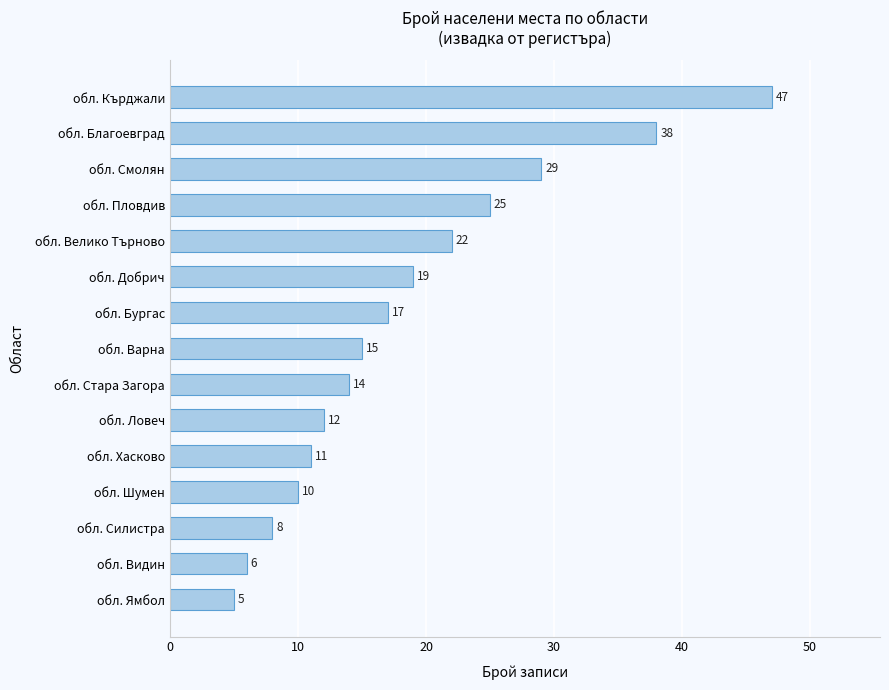

List the labels in order of value, largest first.

обл. Кърджали, обл. Благоевград, обл. Смолян, обл. Пловдив, обл. Велико Търново, обл. Добрич, обл. Бургас, обл. Варна, обл. Стара Загора, обл. Ловеч, обл. Хасково, обл. Шумен, обл. Силистра, обл. Видин, обл. Ямбол